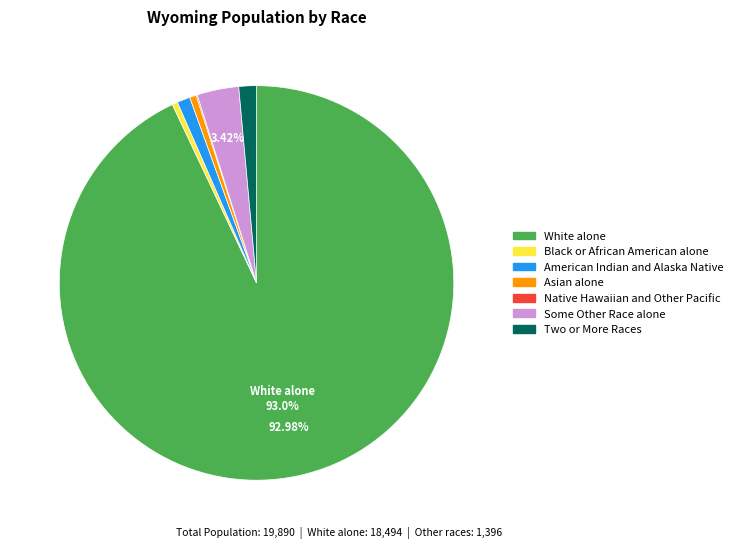

To the nearest percent, what is the average slice percentage?

14%